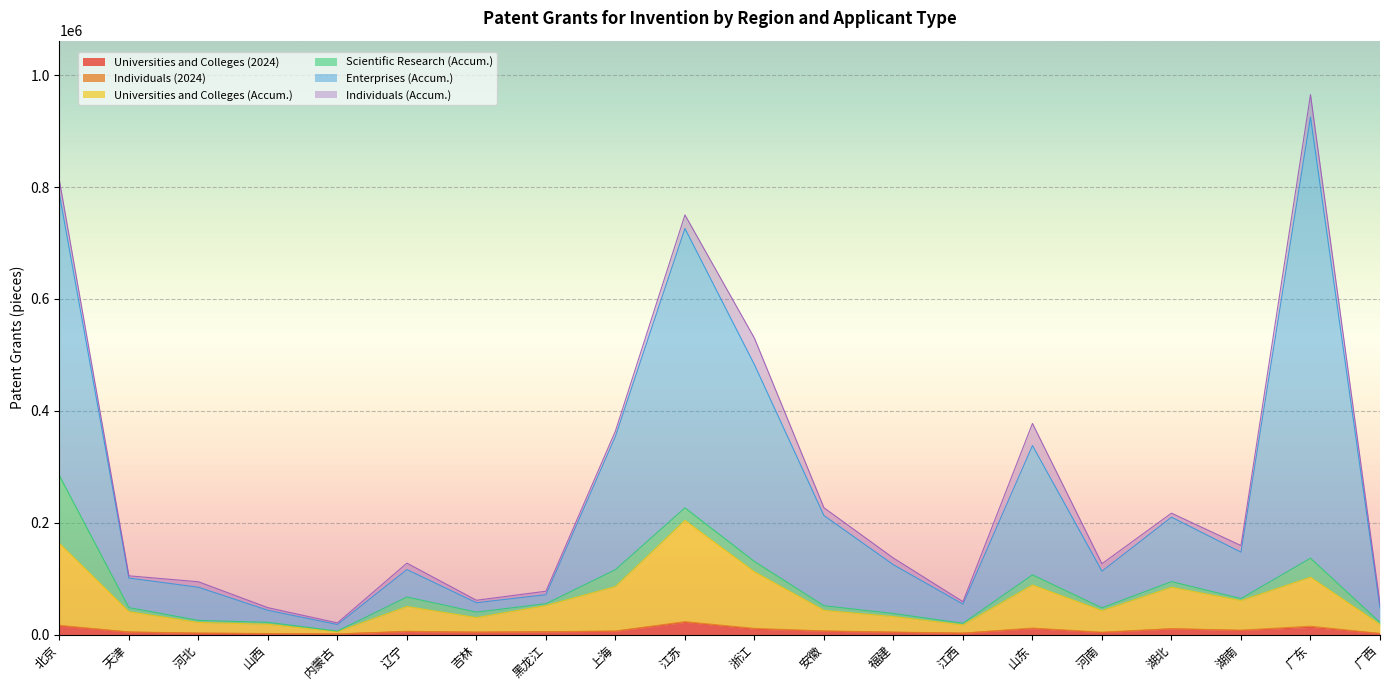

What is the minimum value for Universities and Colleges (2024)?

904